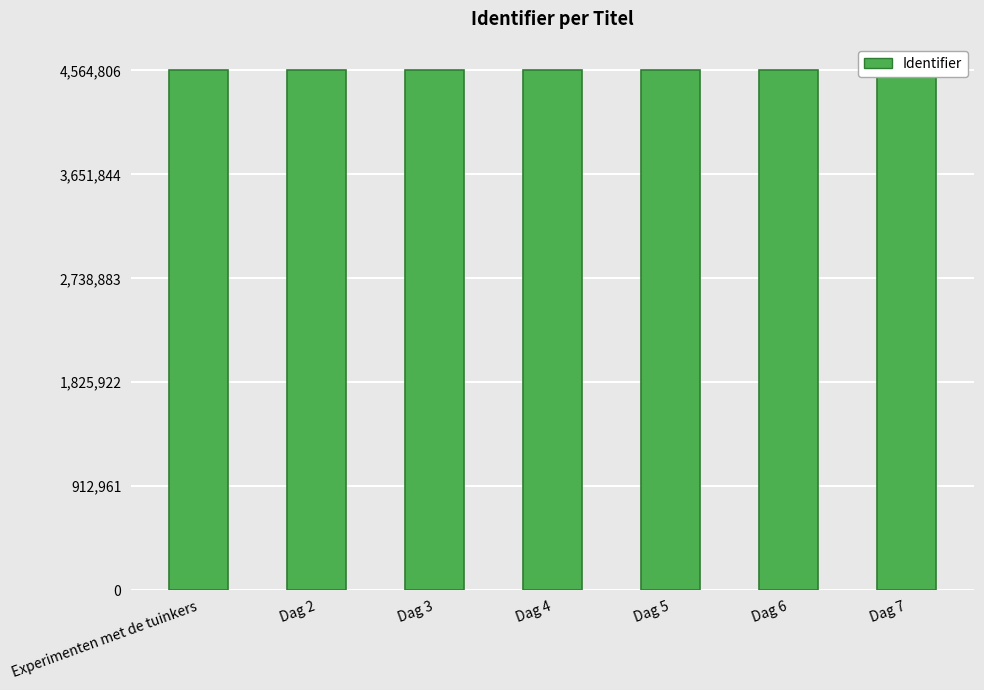

Which has a higher value, Dag 5 or Dag 6?

Dag 6